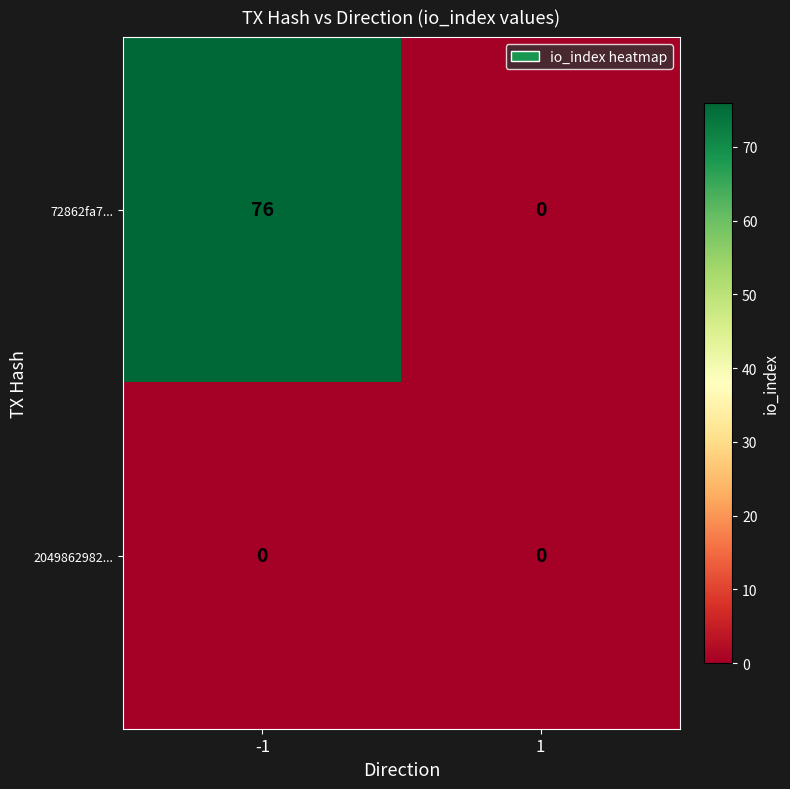

What is the total value across all series at -1?

76